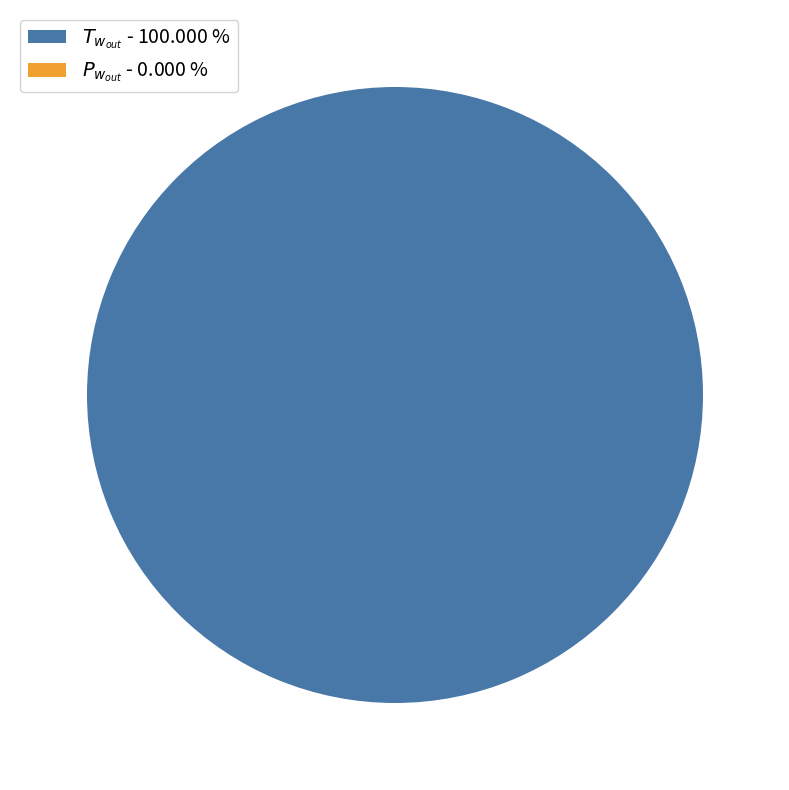

Is there a majority slice in this chart?

Yes